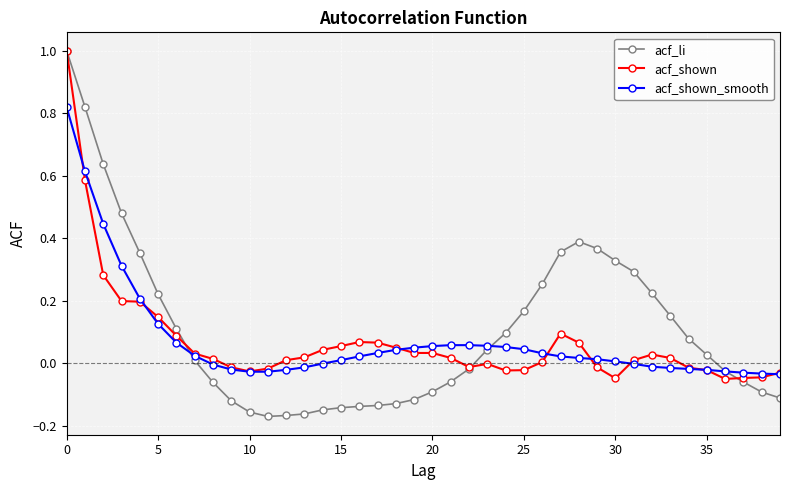

Which series has the widest spread of values?

acf_li